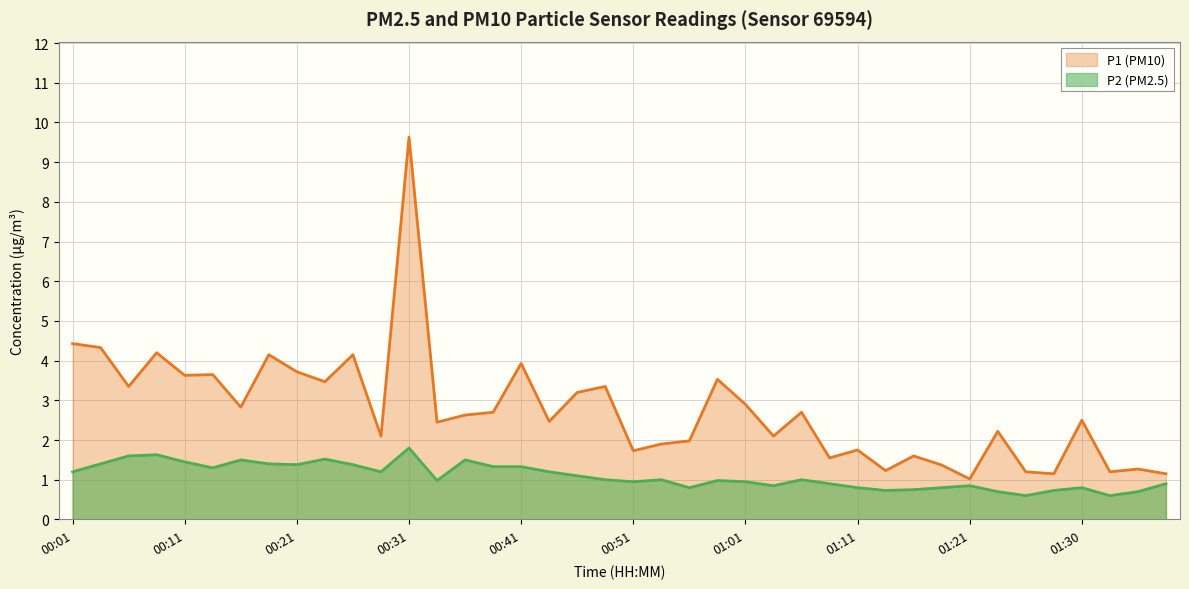

Is the value of P1 at 00:41 greater than the value of P2 at 01:30?

Yes